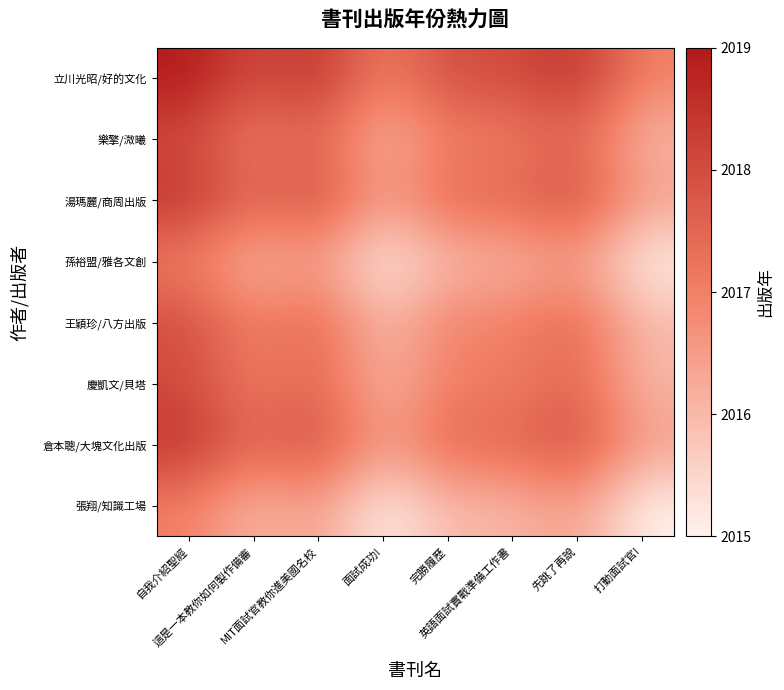

What is the total value across all series at 面試成功!?

16128.0